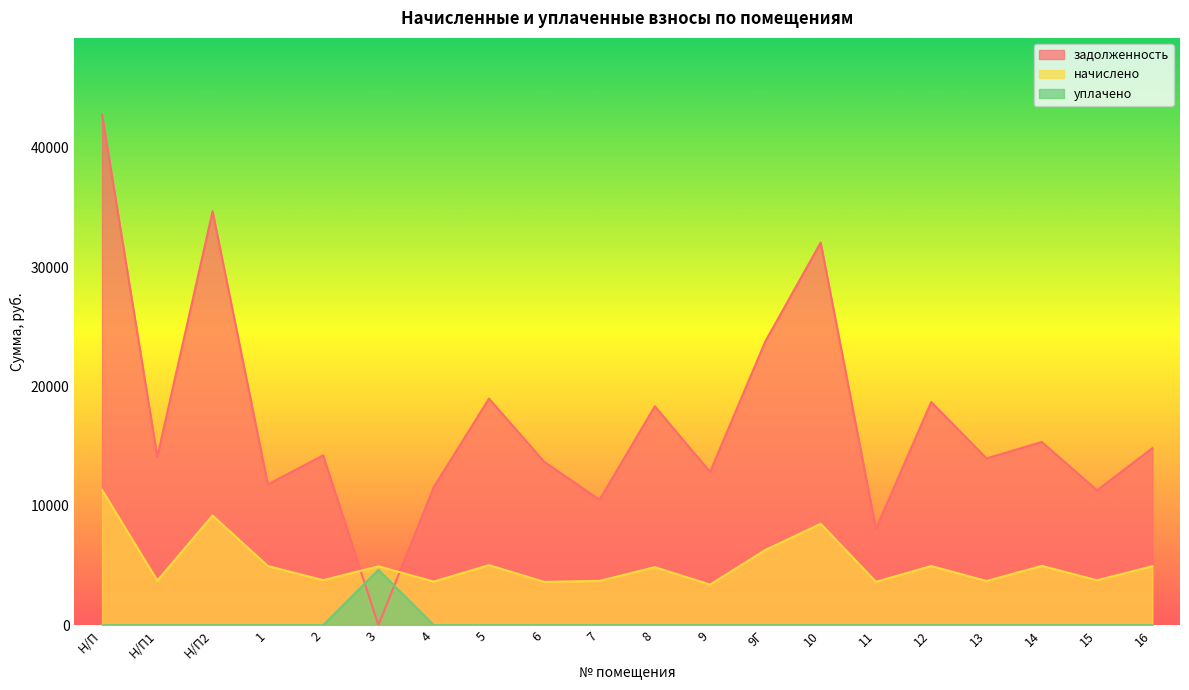

Rank the categories by задолженность value from lowest to highest.

3, 11, 7, 15, 4, 1, 9, 6, 13, Н/П1, 2, 16, 14, 8, 12, 5, 9Г, 10, Н/П2, Н/П